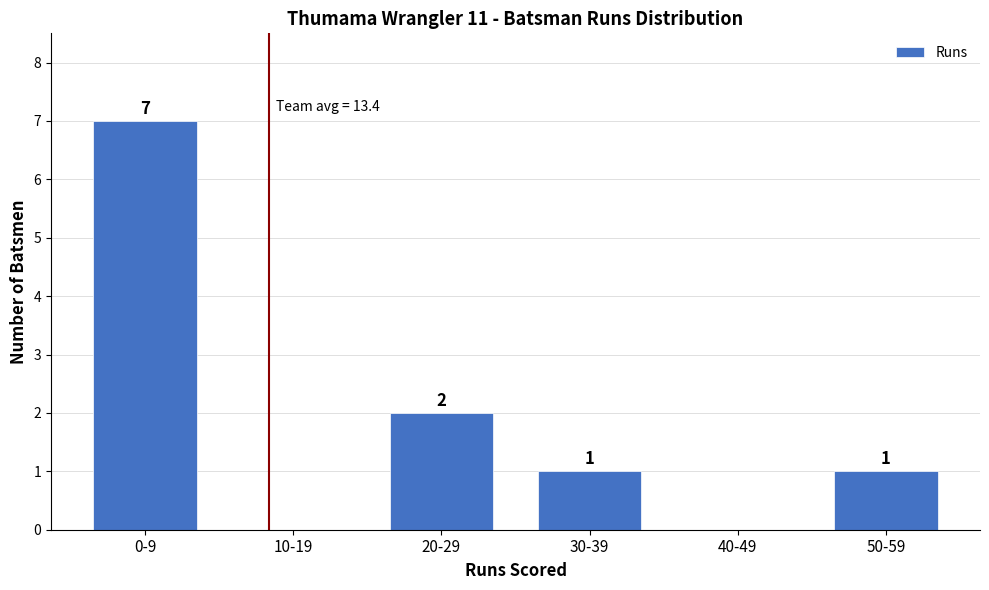

Reading left to right, transcribe all the data shown in this chart.

0-9=7	10-19=0	20-29=2	30-39=1	40-49=0	50-59=1